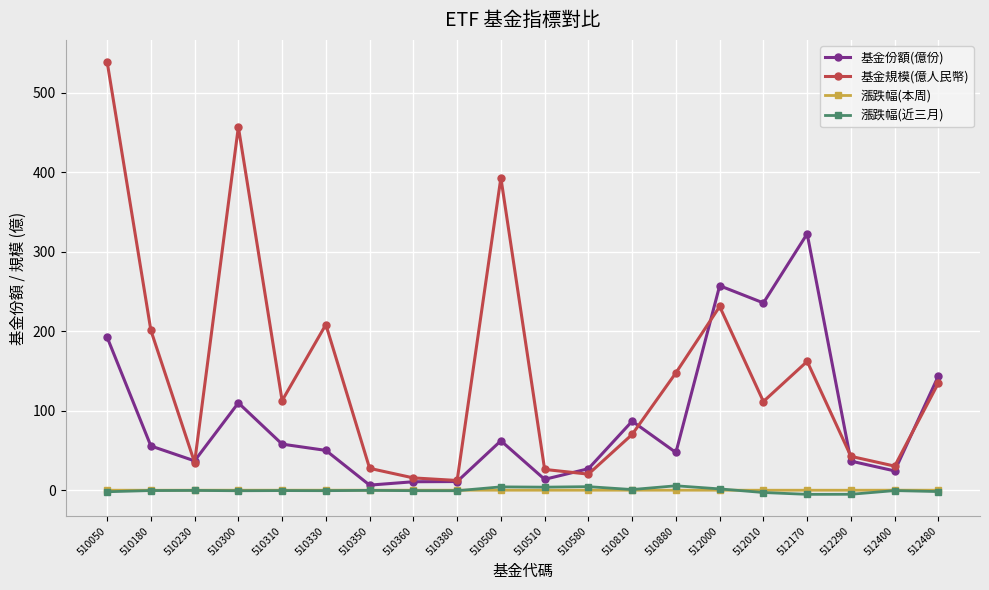

Which label corresponds to the largest value in the chart?

510050